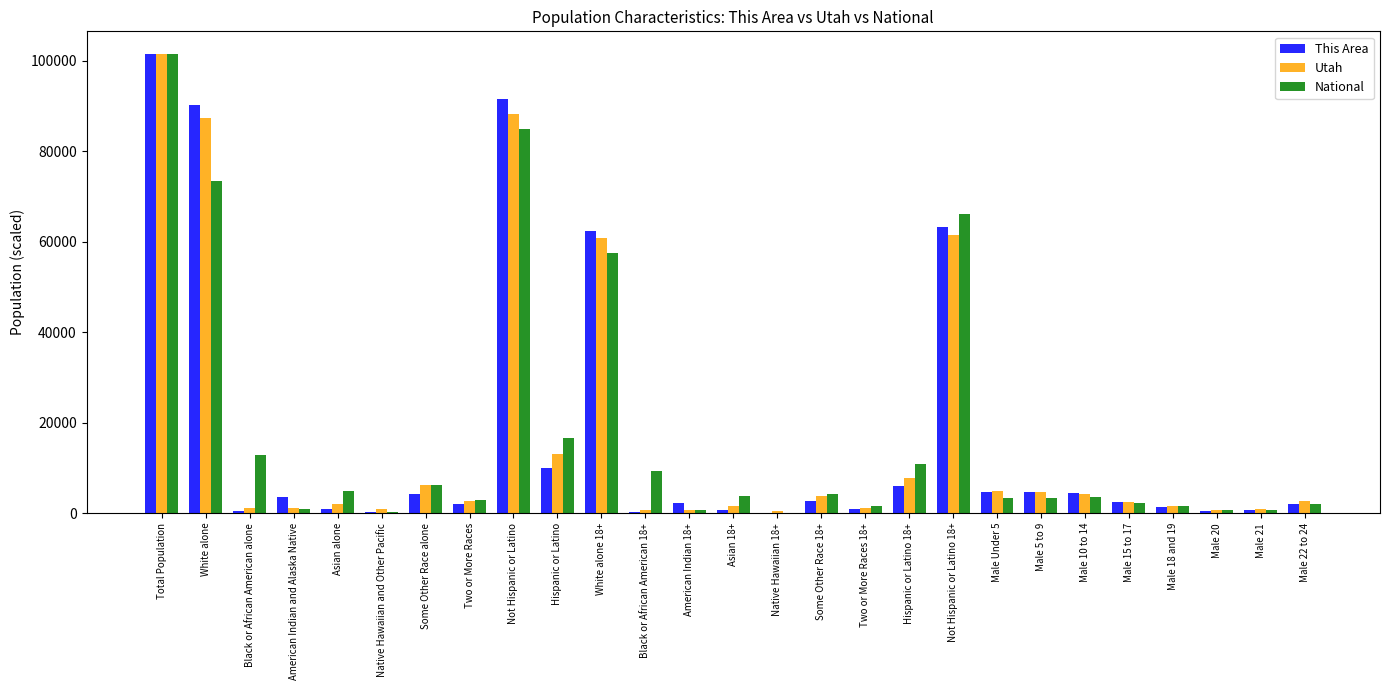

At which label is National closest to 50758?

White alone 18+